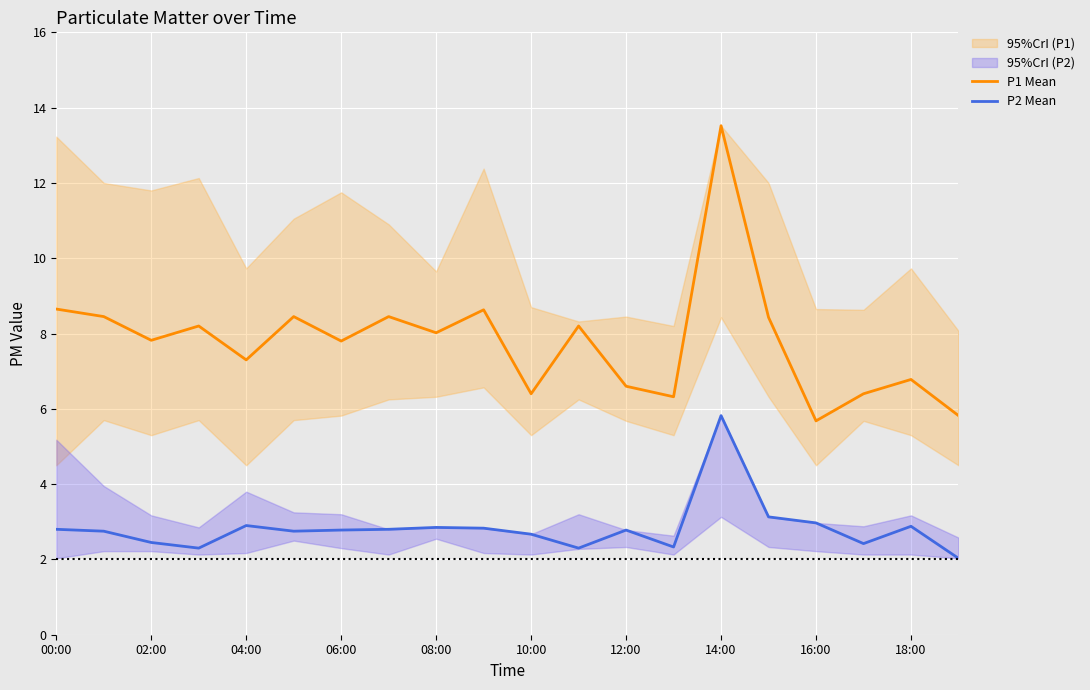

True or false: P2 Mean and P1 Mean intersect in this chart.

False